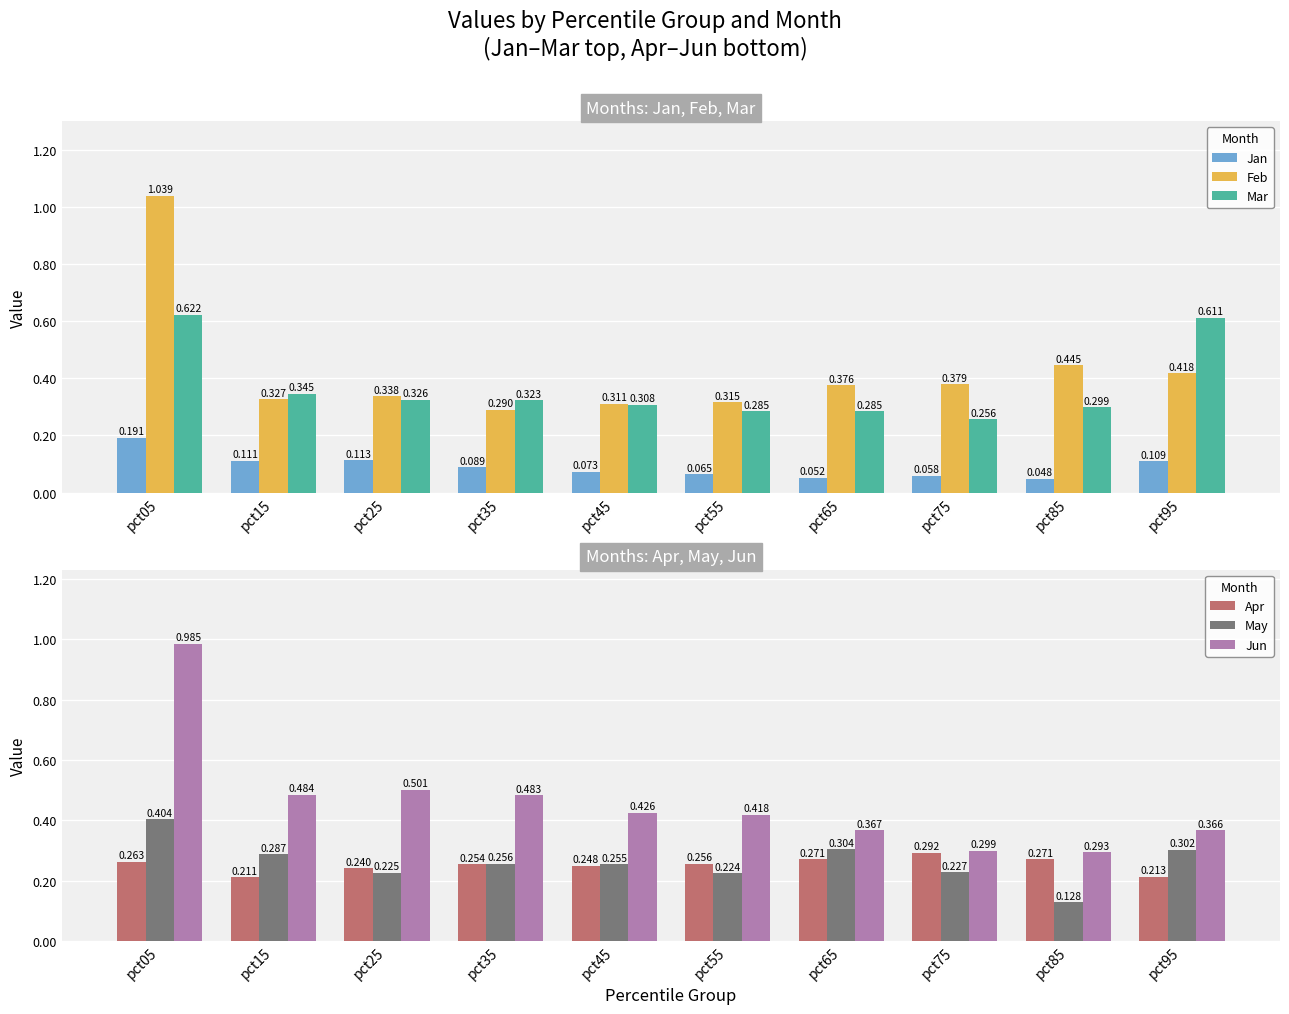

At which label is Jun closest to 0?

pct85